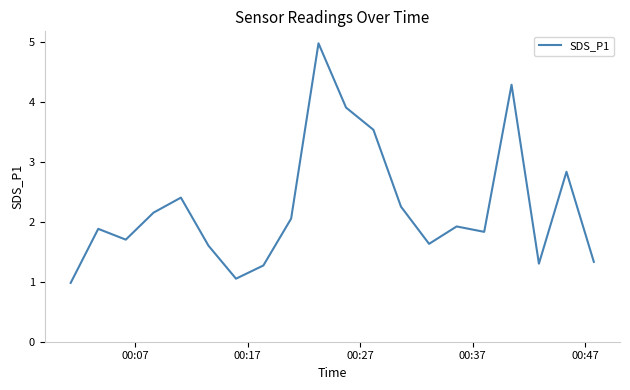

Is this an area chart (filled region under the line)?

No